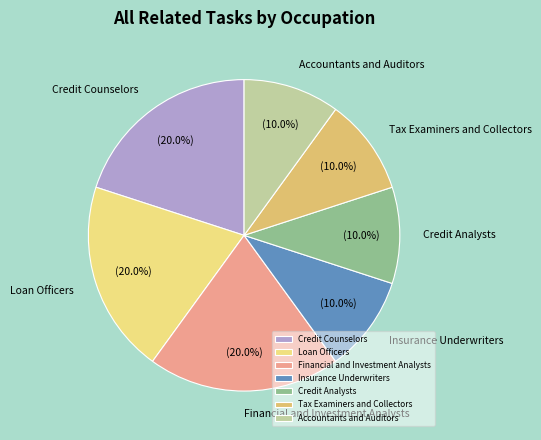

Between Financial and Investment Analysts and Insurance Underwriters, which is larger?

Financial and Investment Analysts